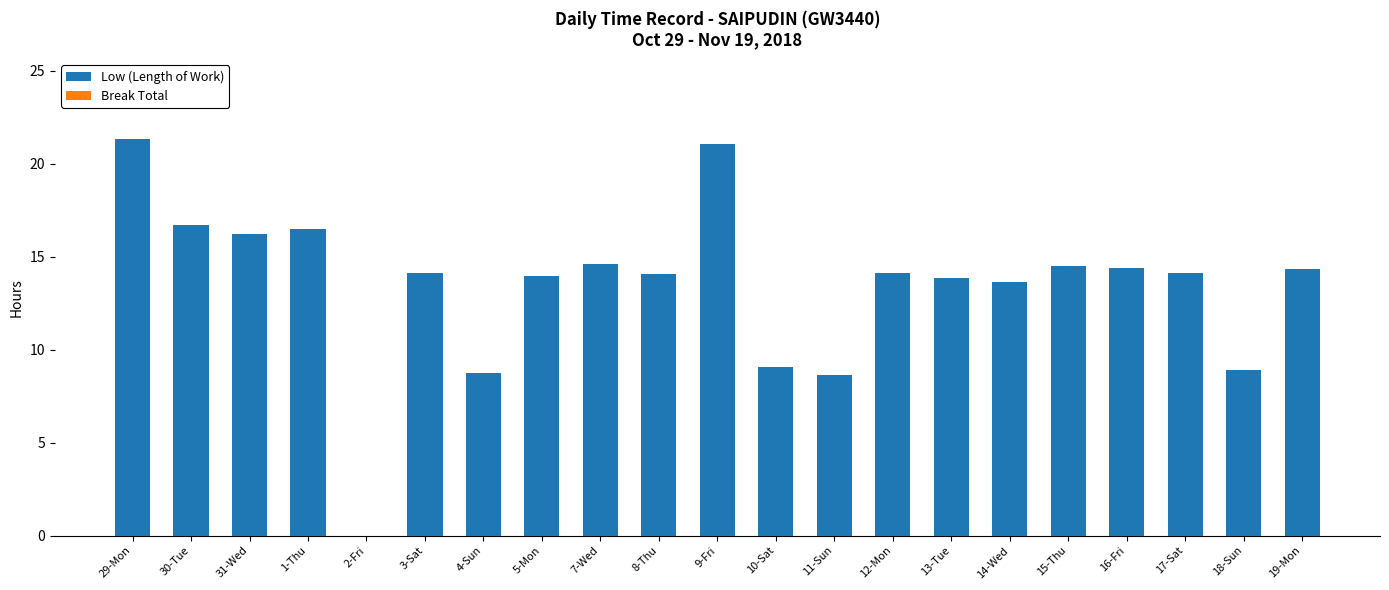

Which has a higher value, 31-Wed or 14-Wed?

31-Wed